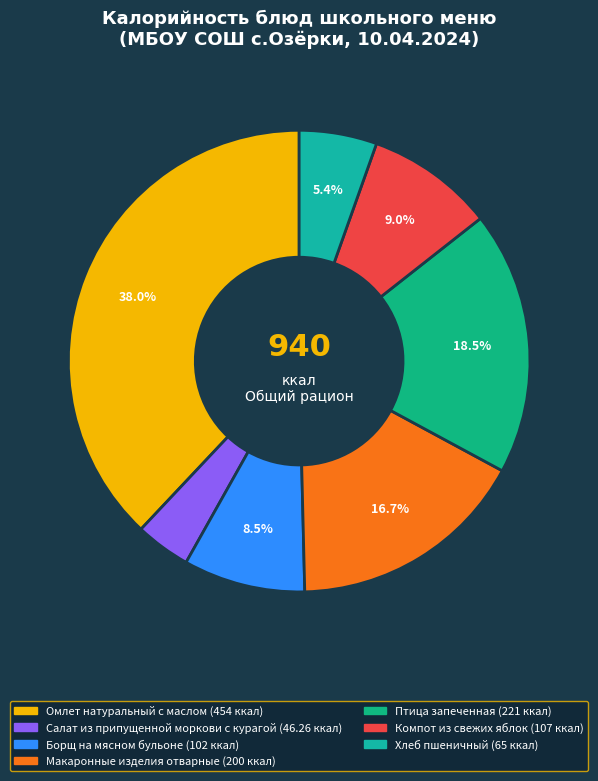

To the nearest percent, what is the combined percentage of Макаронные изделия отварные and Салат из припущенной моркови с курагой?

21%